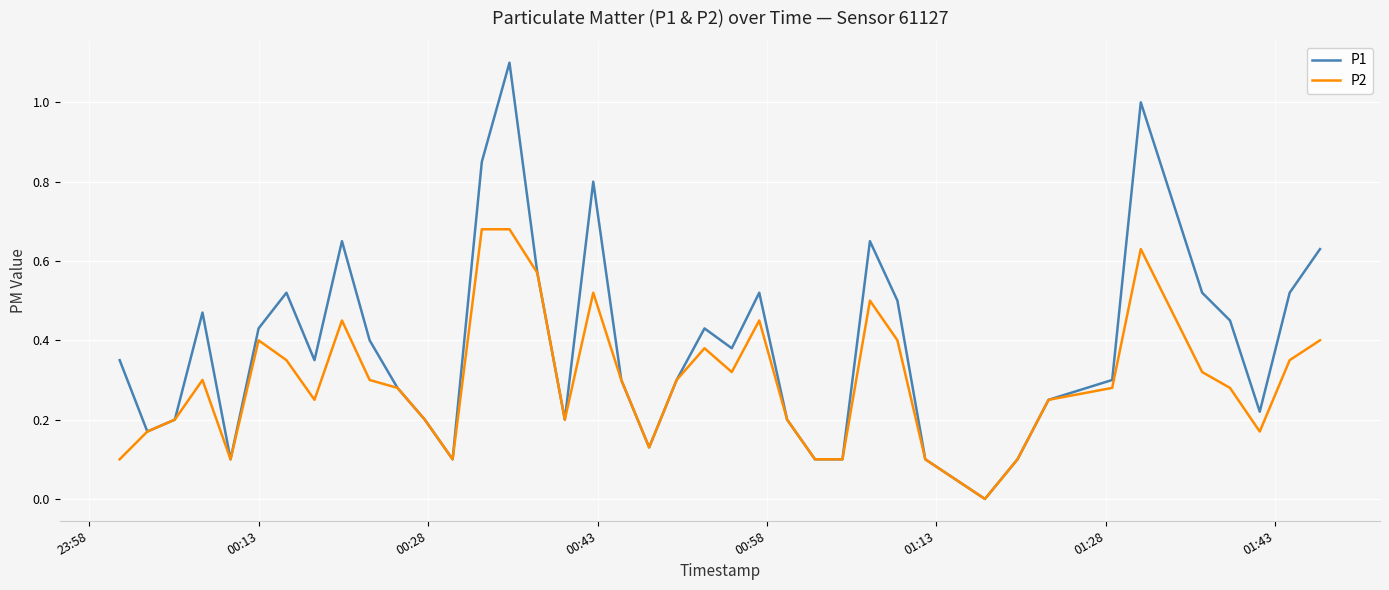

List the series in order of their peak value, highest first.

P1, P2